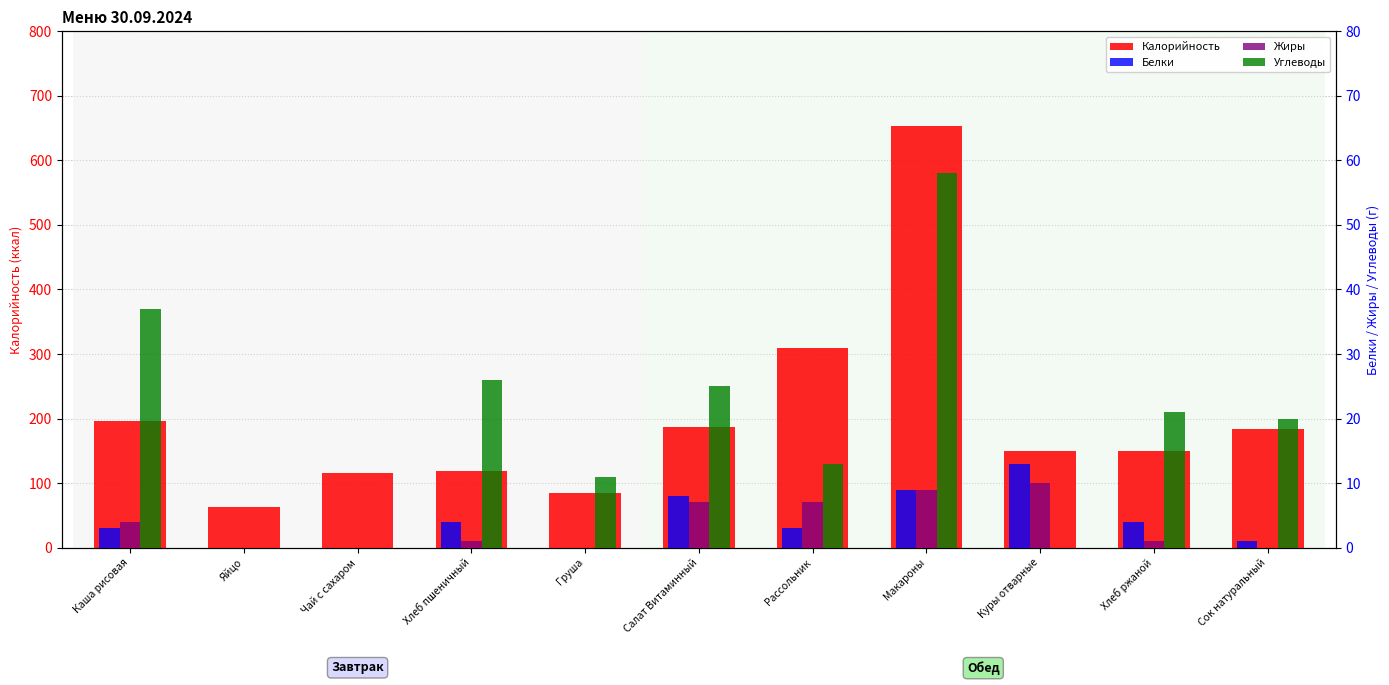

What position from the left is Хлеб ржаной?

10